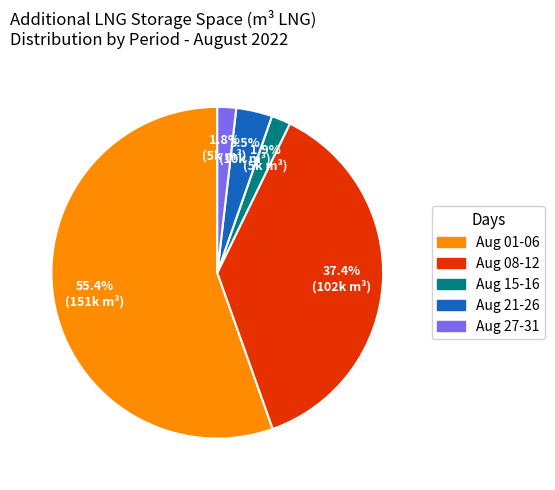

Does any single category account for the majority?

Yes